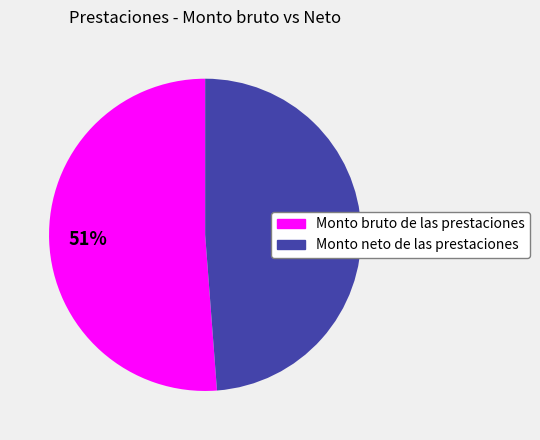

To the nearest percent, what percentage of the pie is Monto neto de las prestaciones?

49%